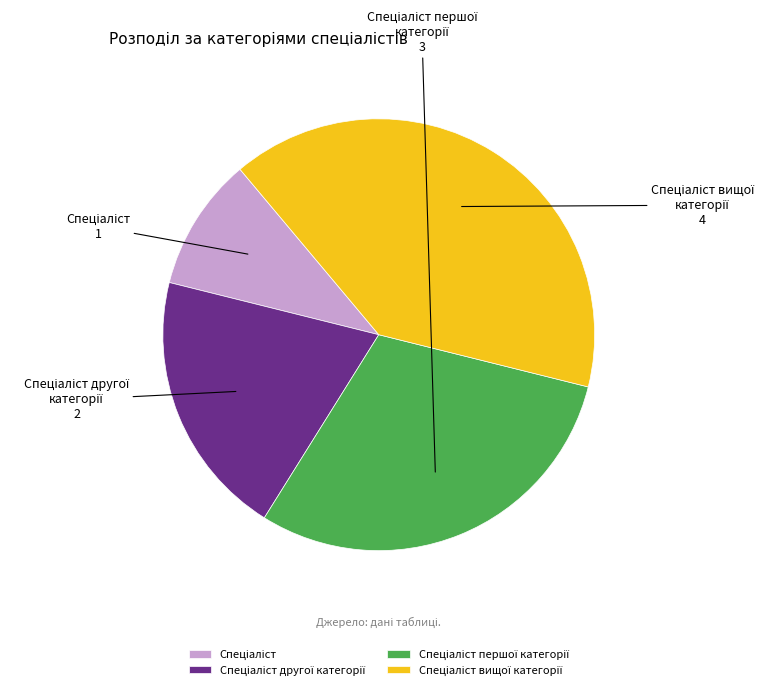

Does any single category account for the majority?

No